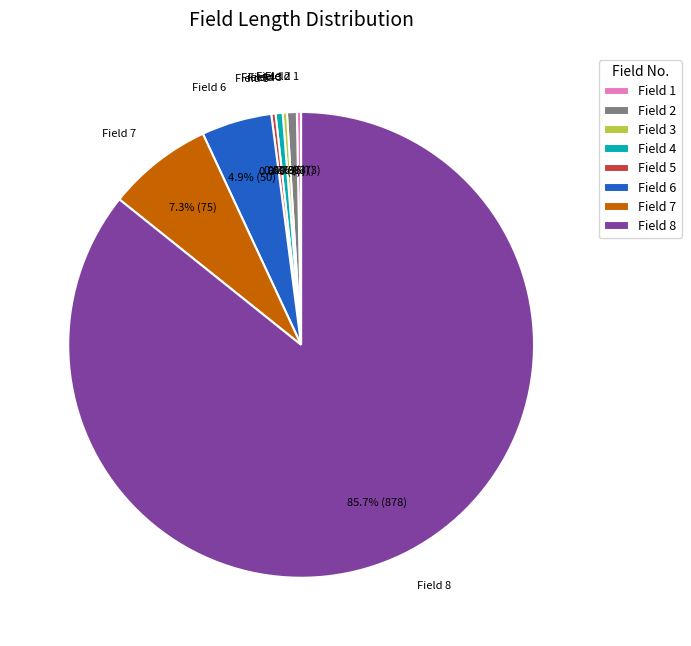

Which slice represents more than half of the pie?

Field 8